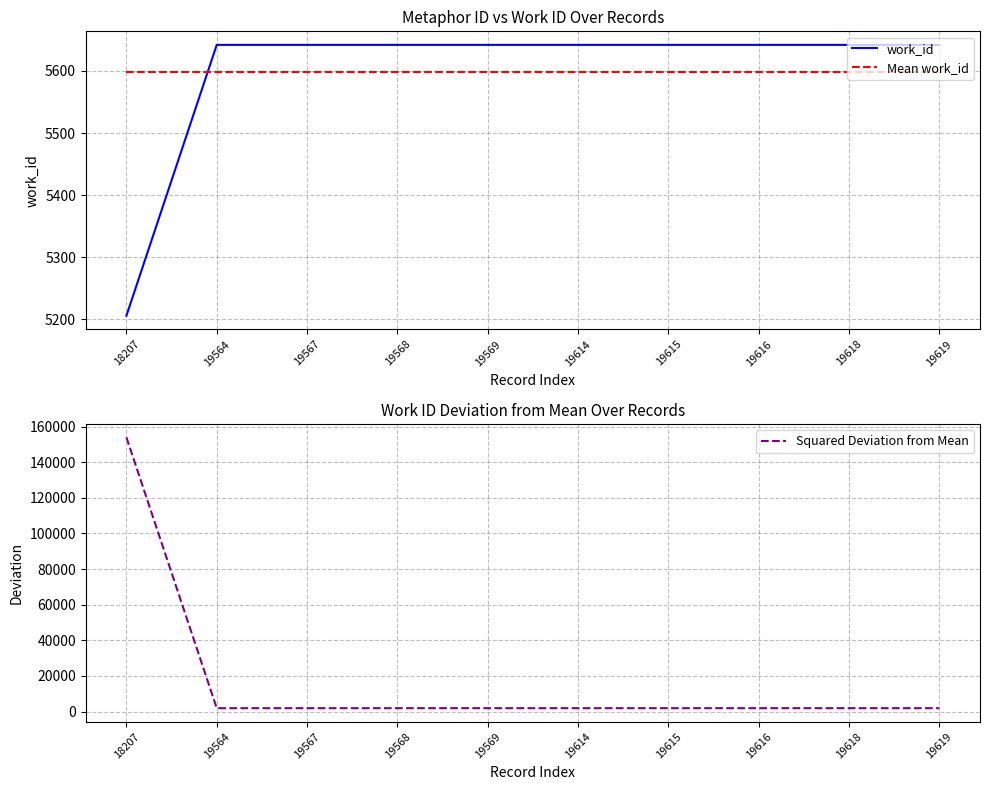

At which category does the chart reach its minimum across all series?

19564